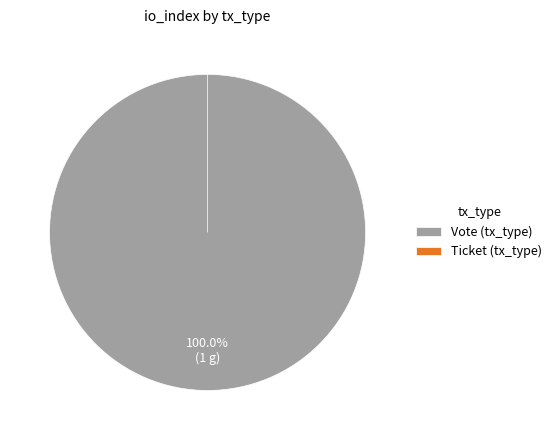

Rank the categories by value from lowest to highest.

Ticket (tx_type), Vote (tx_type)